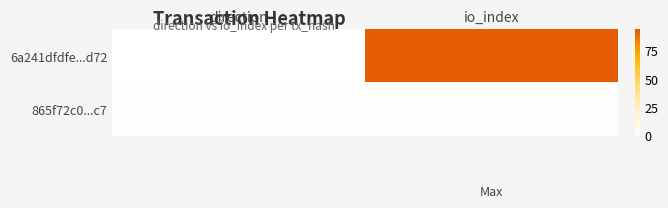

How many 6a241dfdfe...d72 values are between -1 and 94?

2